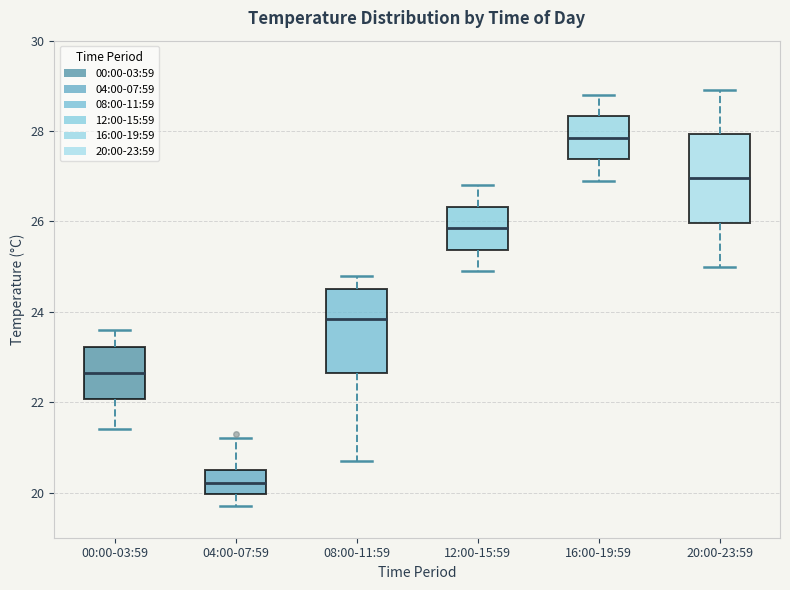

Reading left to right, transcribe this box plot: for each box, give where its median line is, the range the box spans, and where its two whiskers end, as read against the y-axis. The values are not printed on the chart, so give them approximately, as read against the axis.

00:00-03:59: median 22.6, box 22.0 to 23.2, whiskers 21.4 to 23.6
04:00-07:59: median 20.2, box 20.0 to 20.6, whiskers 19.8 to 21.2
08:00-11:59: median 23.8, box 22.6 to 24.6, whiskers 20.8 to 24.8
12:00-15:59: median 25.8, box 25.4 to 26.4, whiskers 25.0 to 26.8
16:00-19:59: median 27.8, box 27.4 to 28.4, whiskers 27.0 to 28.8
20:00-23:59: median 27.0, box 26.0 to 28.0, whiskers 25.0 to 29.0